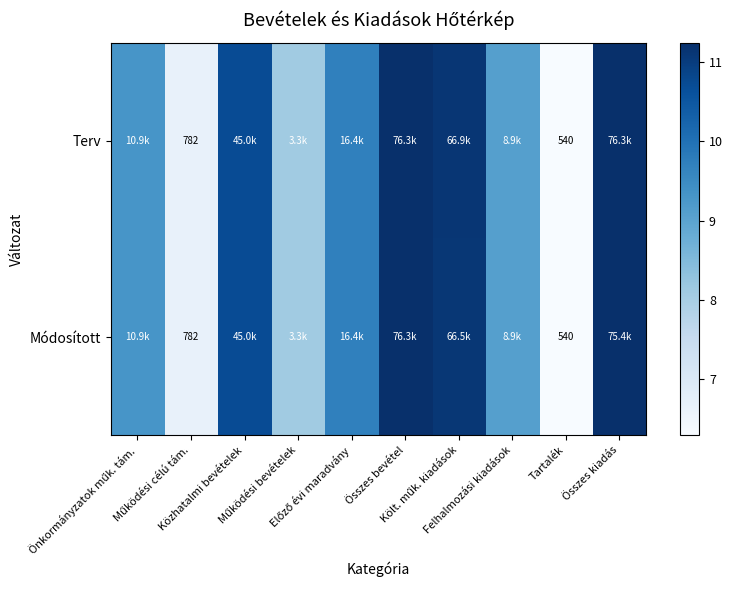

What is the average value of the Módosított series?

9.3